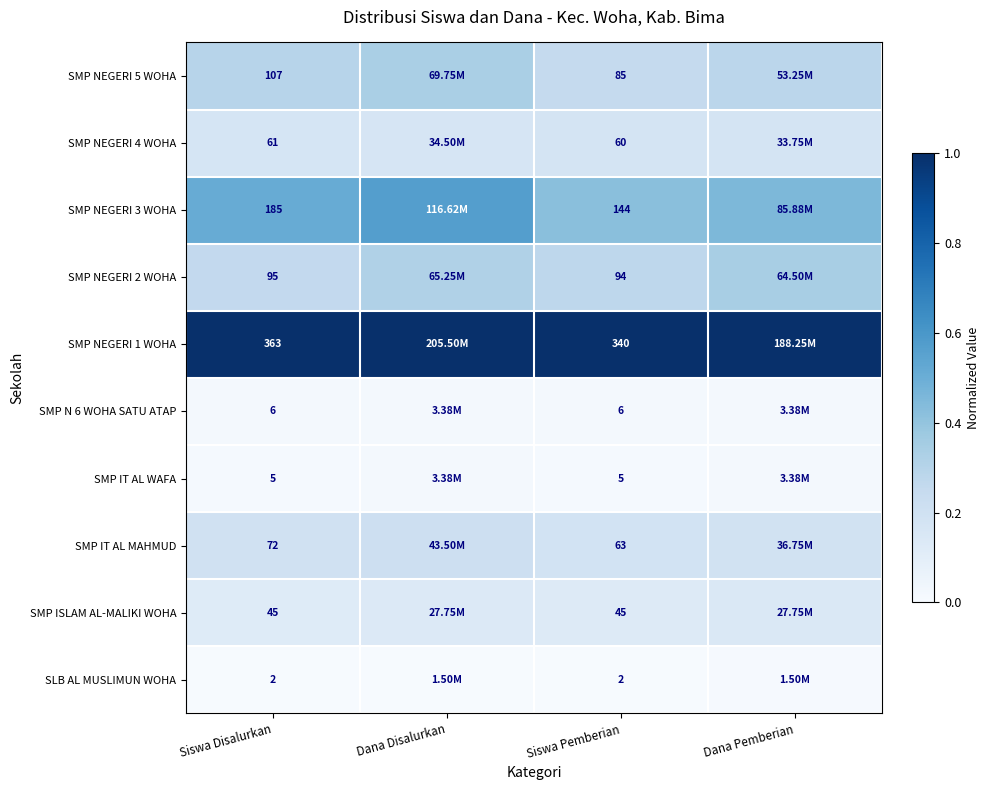

At which label is SMP IT AL MAHMUD closest to 0?

Siswa Pemberian